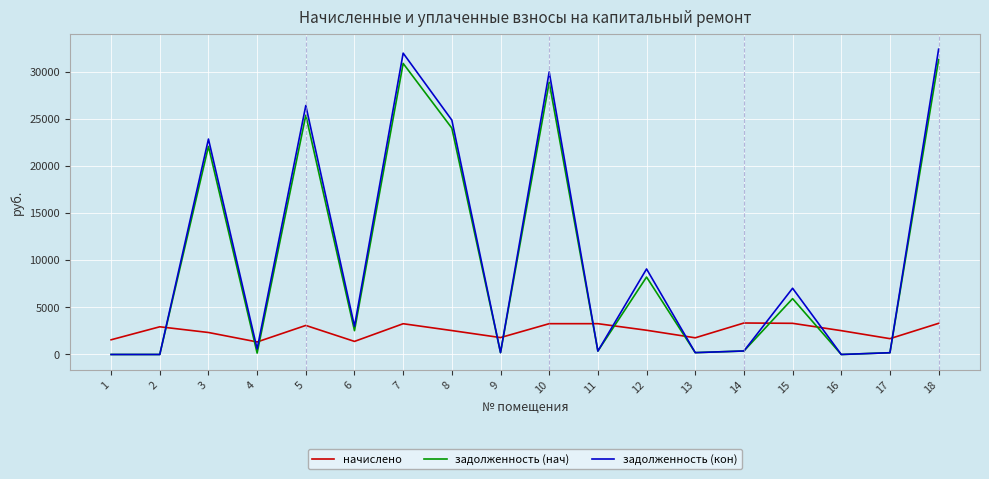

How many times do начислено and задолженность (нач) cross each other?

11